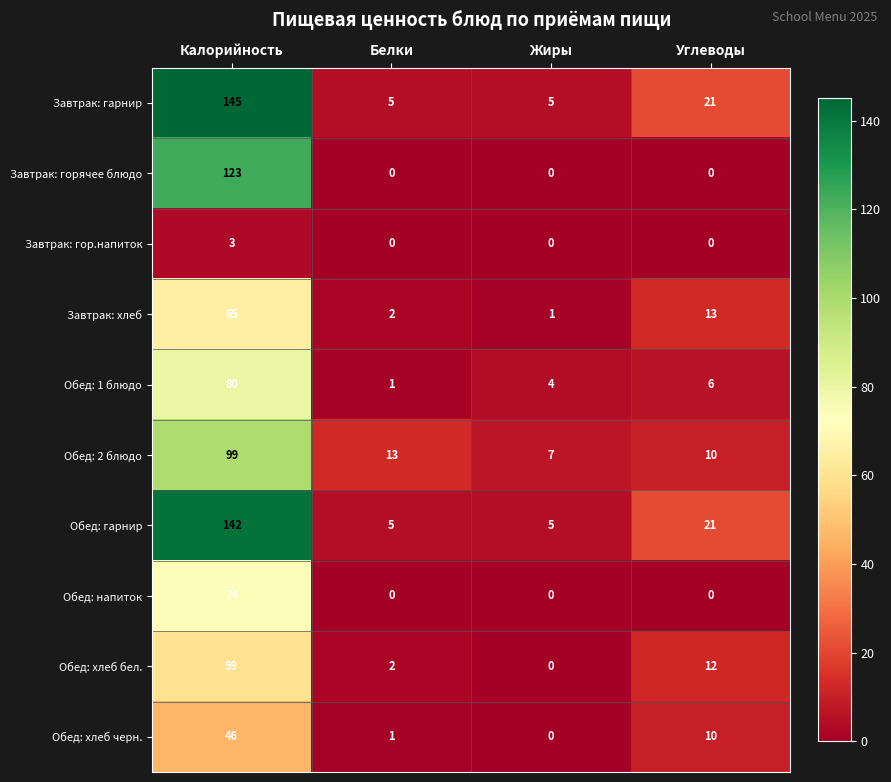

What is the sum of the Завтрак: гарнир values at Калорийность and Углеводы?

166